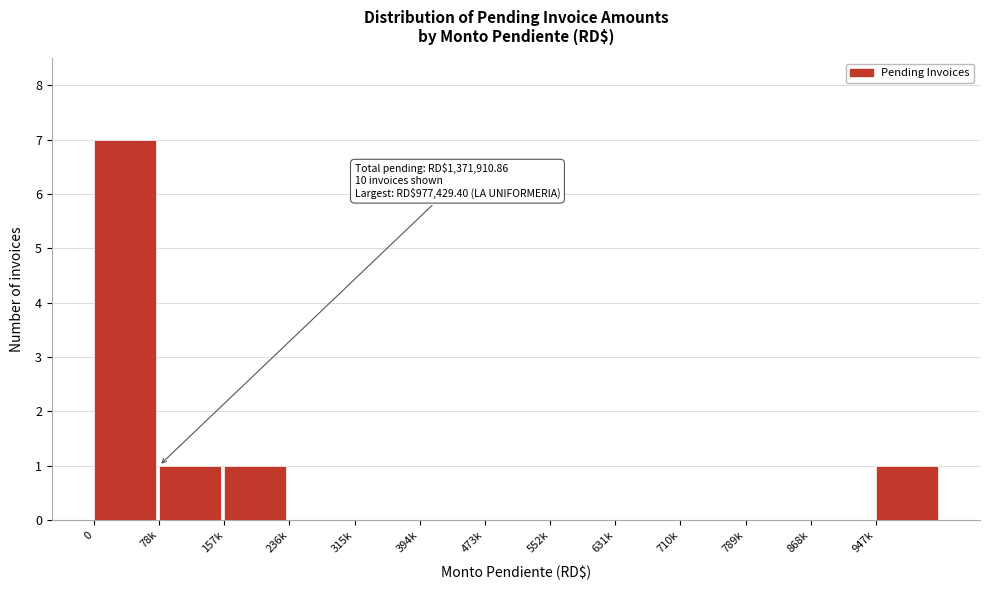

Reading left to right, extract all data points from this chart.

0=7	78k=1	157k=1	236k=0	315k=0	394k=0	473k=0	552k=0	631k=0	710k=0	789k=0	868k=0	947k=1